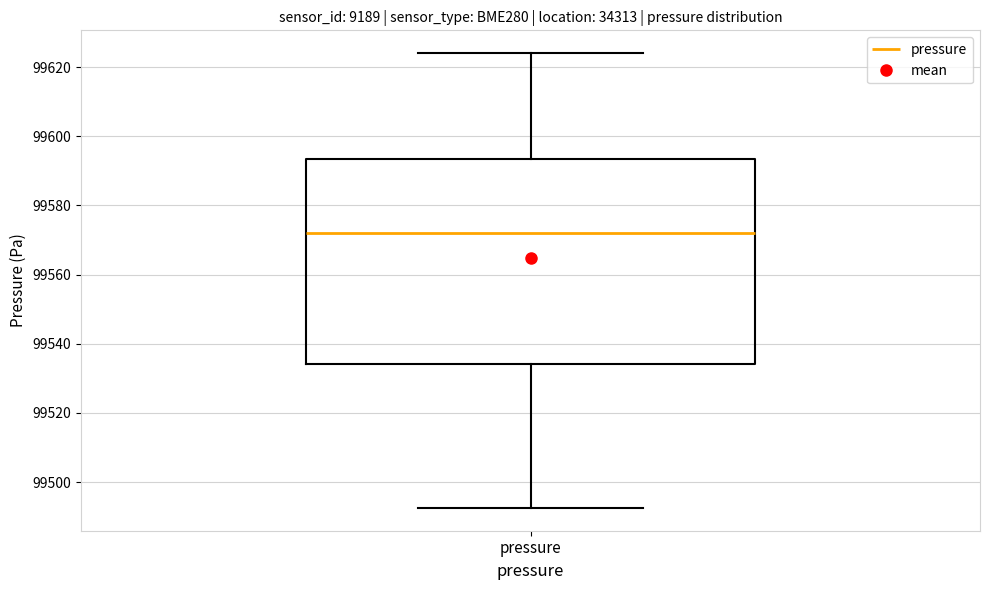

Where does the upper whisker of the box for pressure end on the y-axis? The values are not printed on the chart, so give them approximately, as read against the axis.

99624